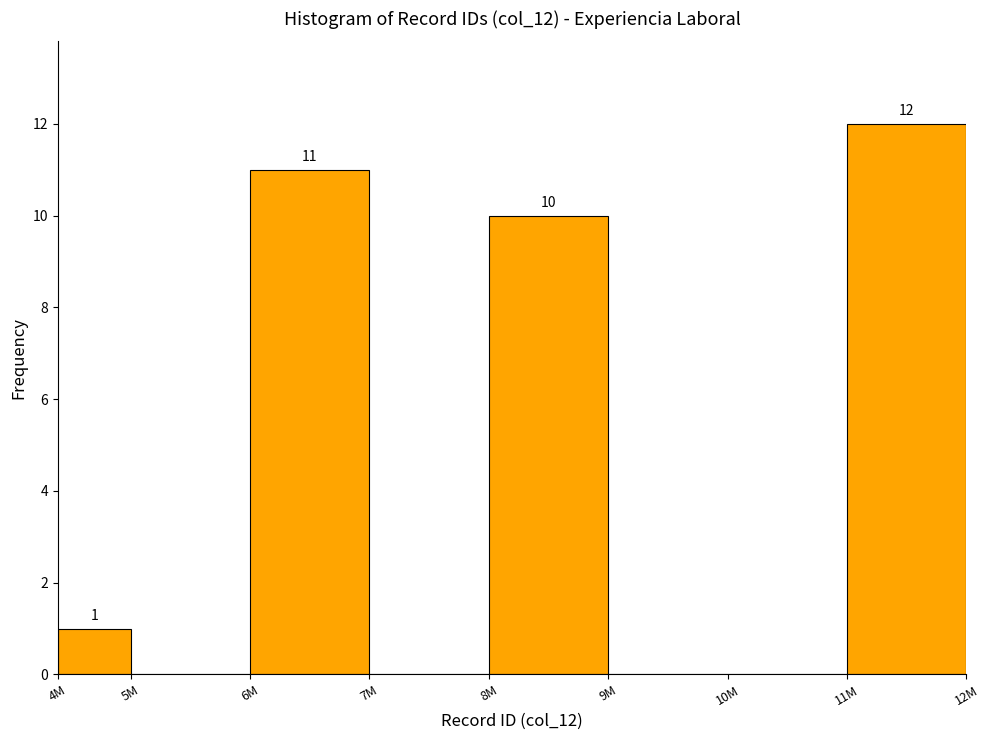

Reading left to right, list all the values displayed in this chart.

4M=1	5M=0	6M=11	7M=0	8M=10	9M=0	10M=0	11M=12